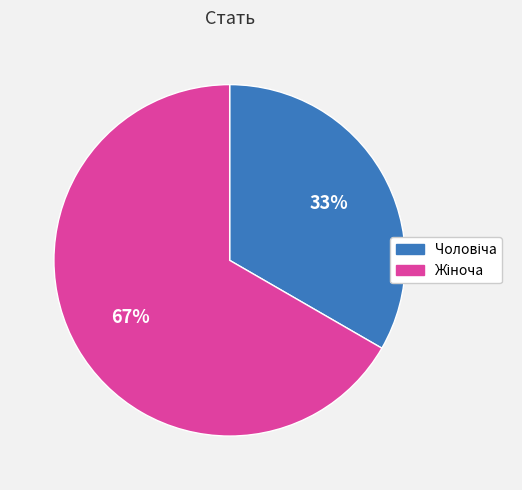

Is there a majority slice in this chart?

Yes